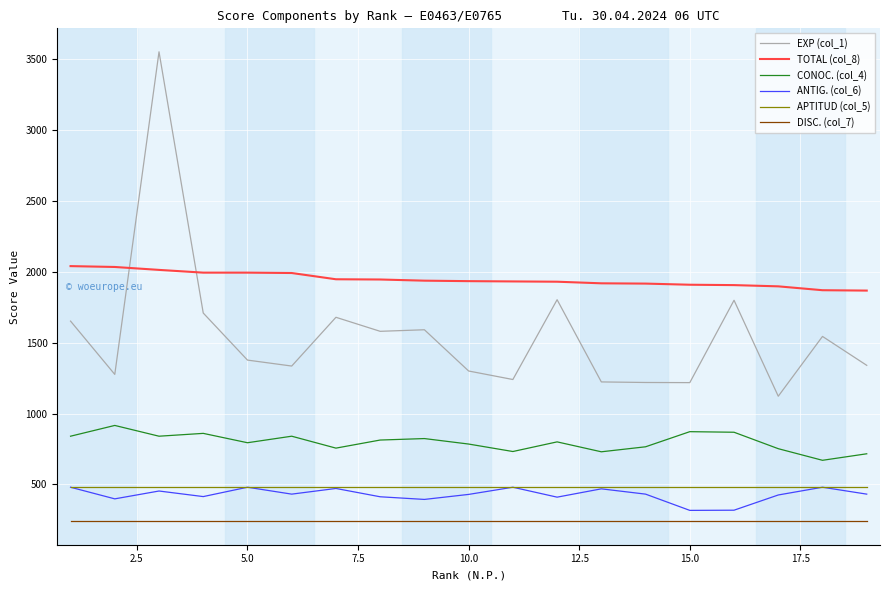

True or false: EXP (col_1) and DISC. (col_7) cross at least once.

False